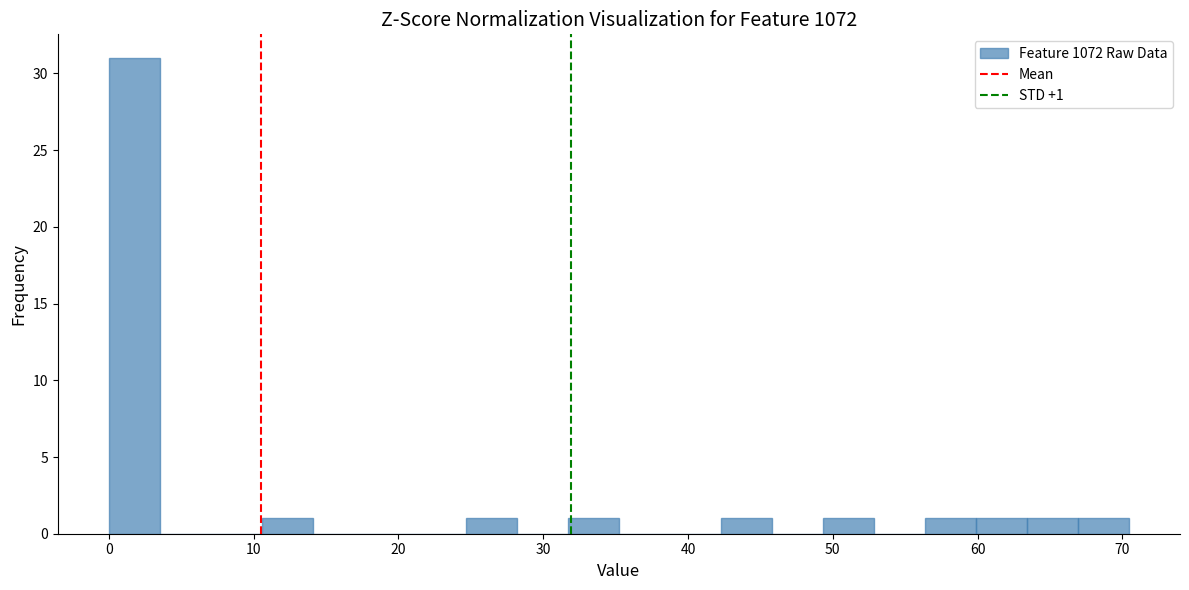

Around what value on the x-axis is the tallest bar? Give the approximate position of its centre, as read against the axis.

2